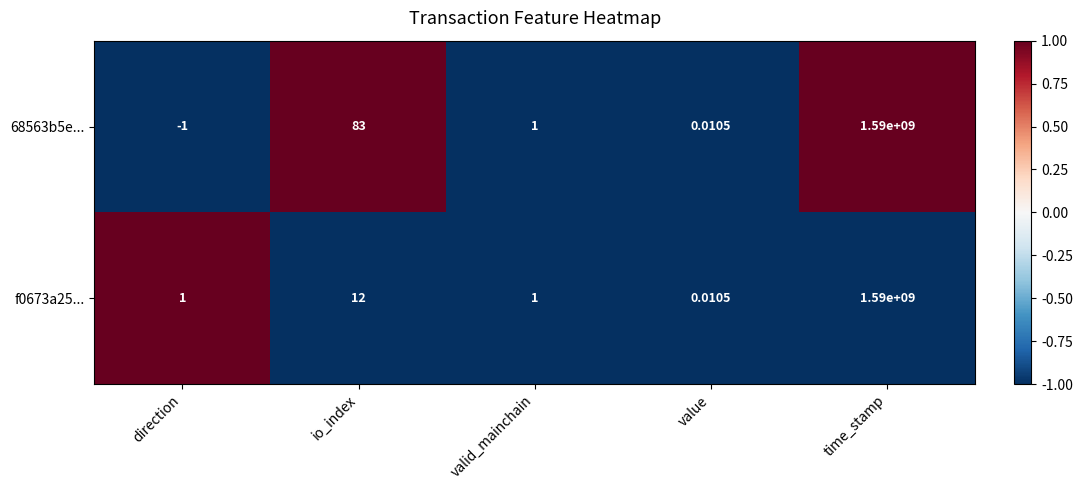

Which label corresponds to the smallest value in the chart?

direction